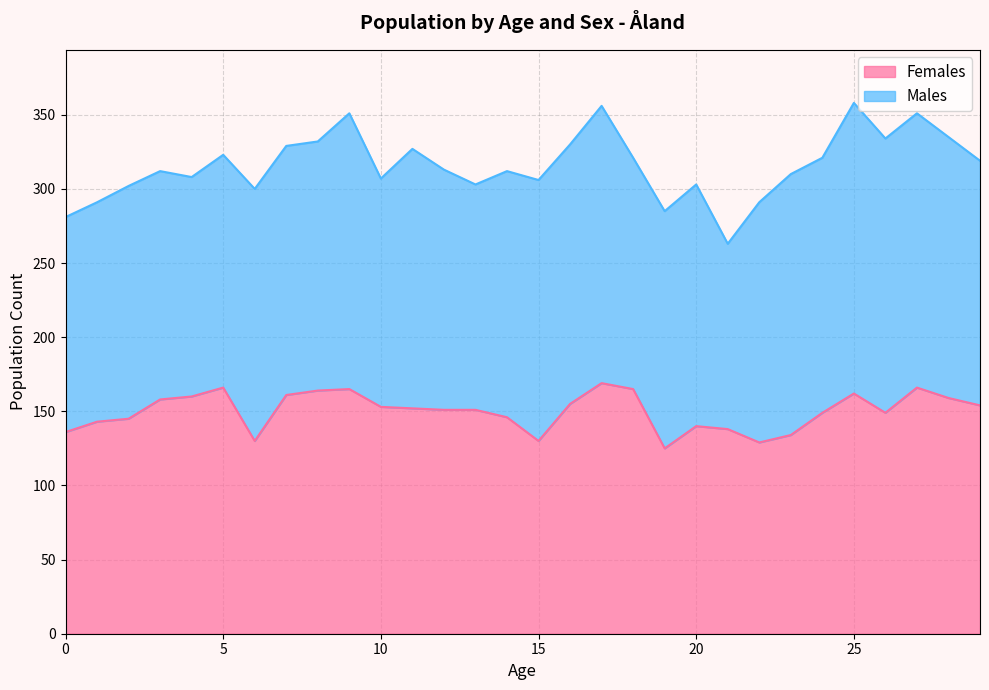

Between 14 and 0, which is larger?

14